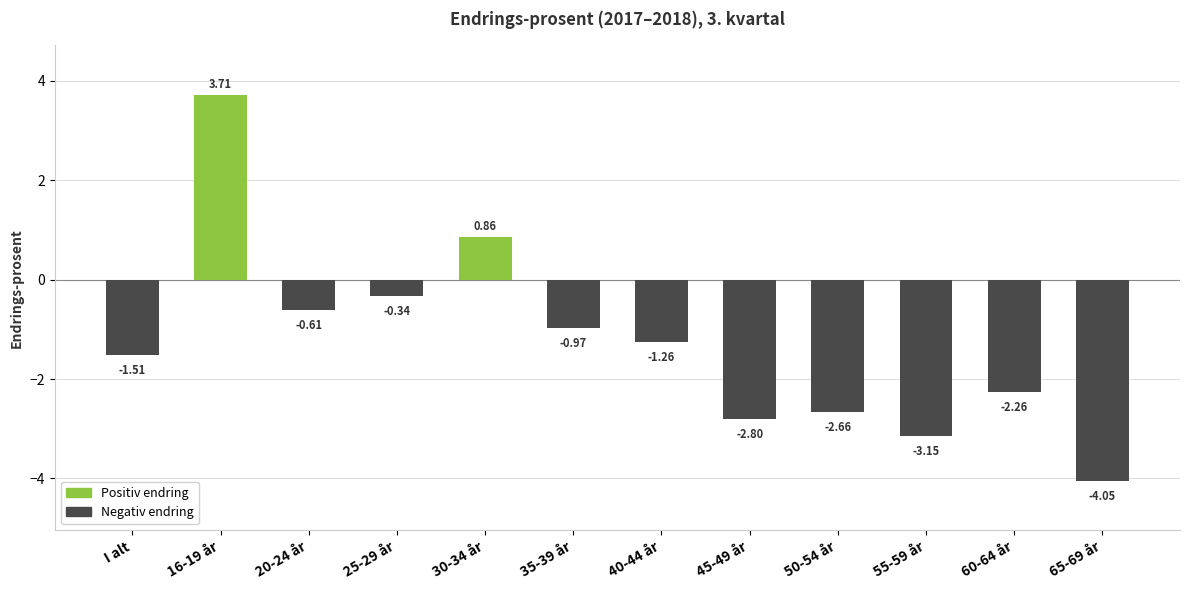

What is the maximum value shown in the chart?

3.7